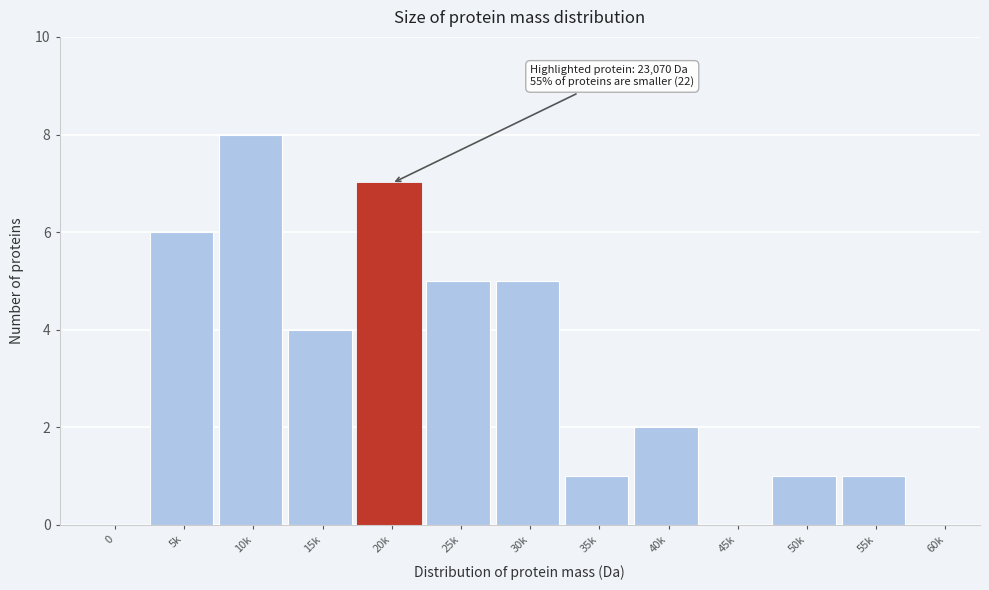

Reading left to right, list all the values displayed in this chart.

0=0	5k=6	10k=8	15k=4	20k=7	25k=5	30k=5	35k=1	40k=2	45k=0	50k=1	55k=1	60k=0